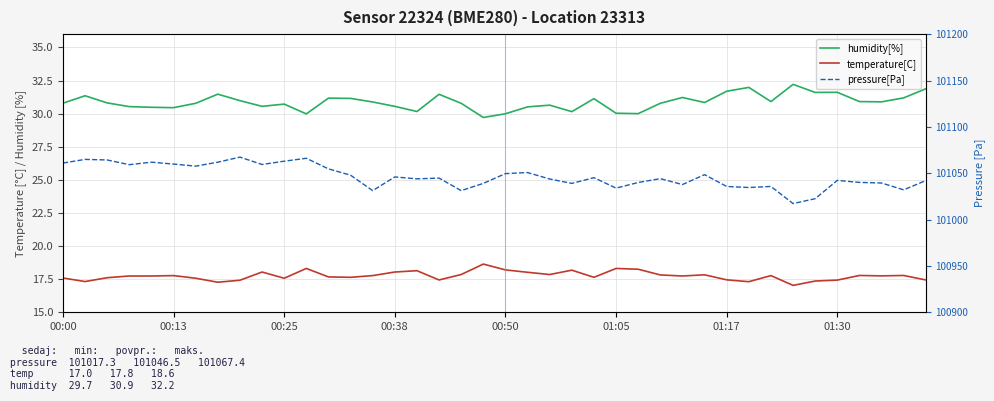

What is the sum of the pressure[Pa] values at 8 and 34?

202089.9